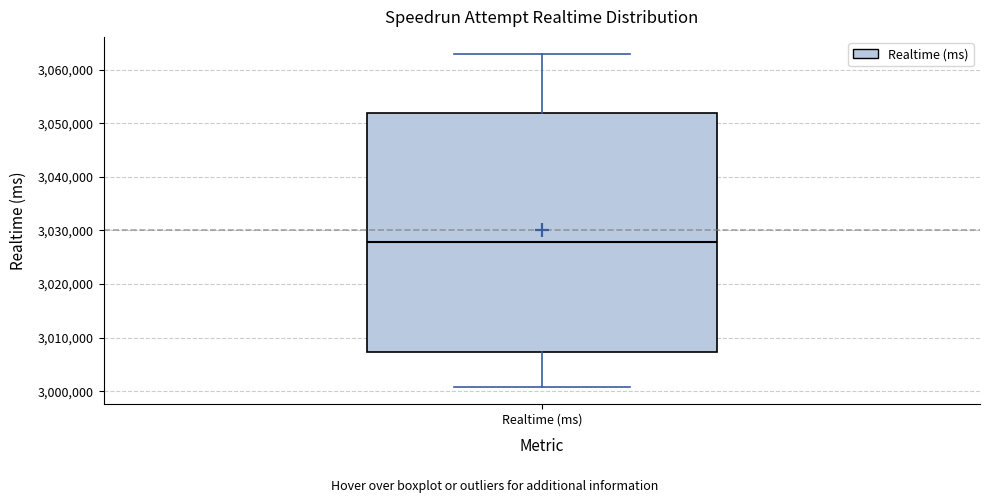

Where does the lower whisker of the box for Realtime (ms) end on the y-axis? The values are not printed on the chart, so give them approximately, as read against the axis.

3001000